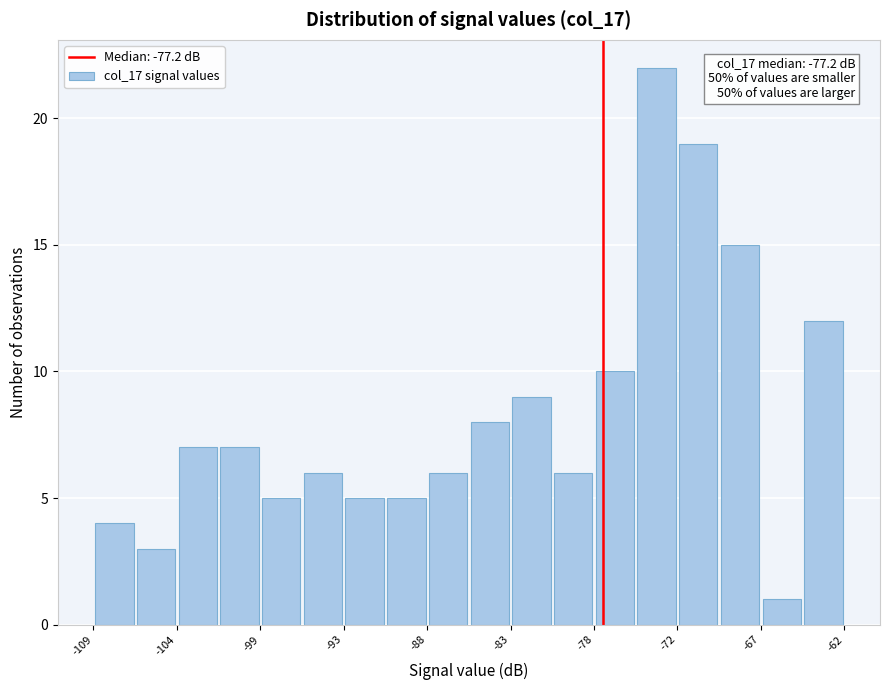

Around what value on the x-axis is the tallest bar? Give the approximate position of its centre, as read against the axis.

-74